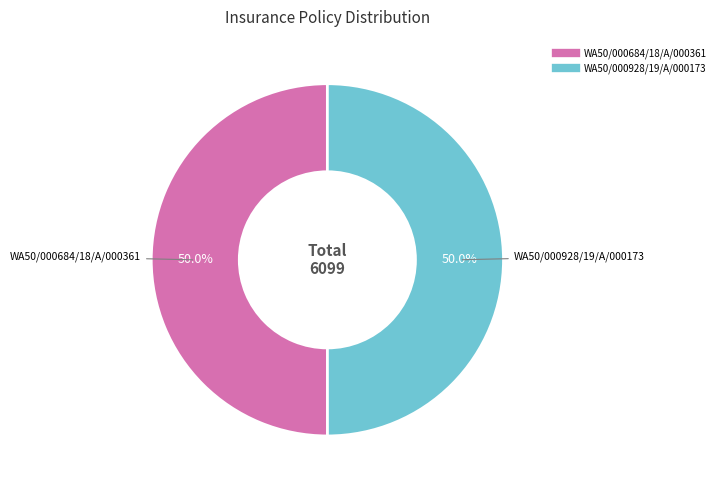

True or false: WA50/000684/18/A/000361 accounts for 60% of the total.

False